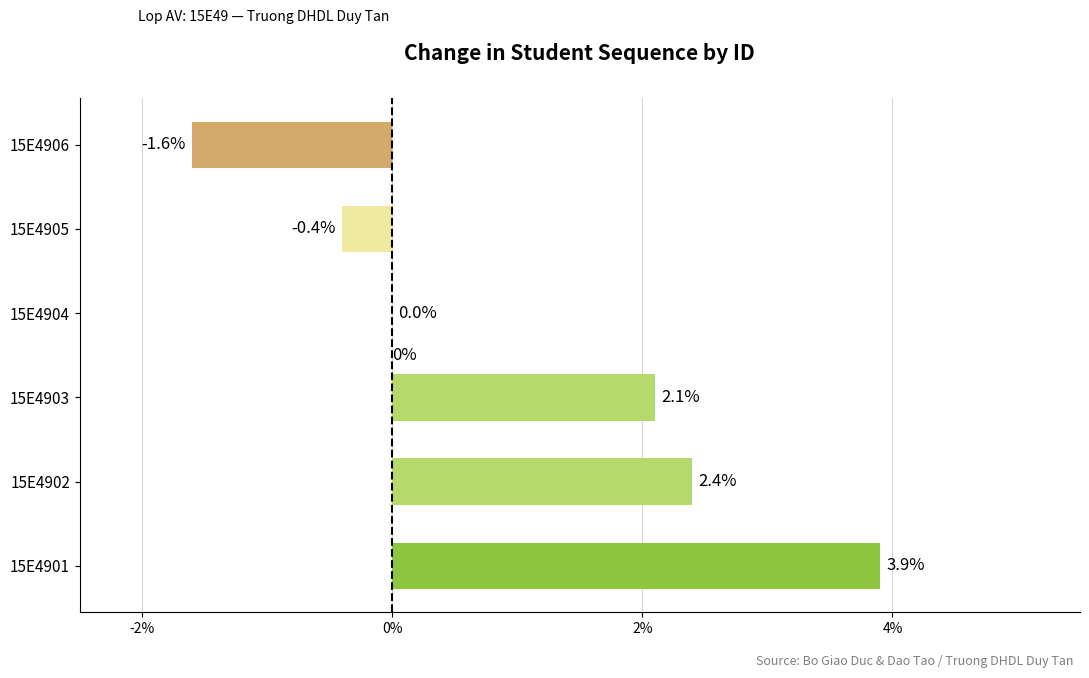

What is the change in value from 15E4904 to 15E4906?

-1.6